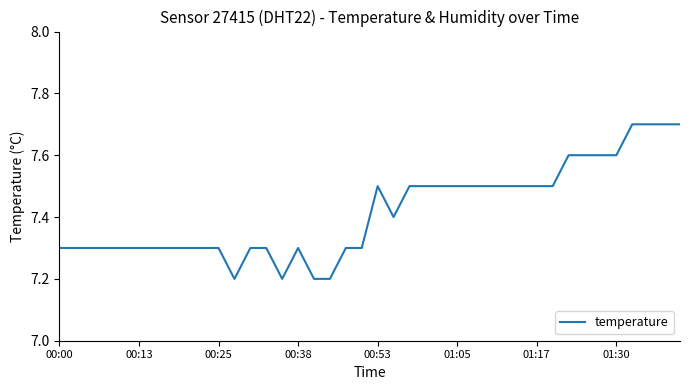

What is the greatest value displayed?

7.7